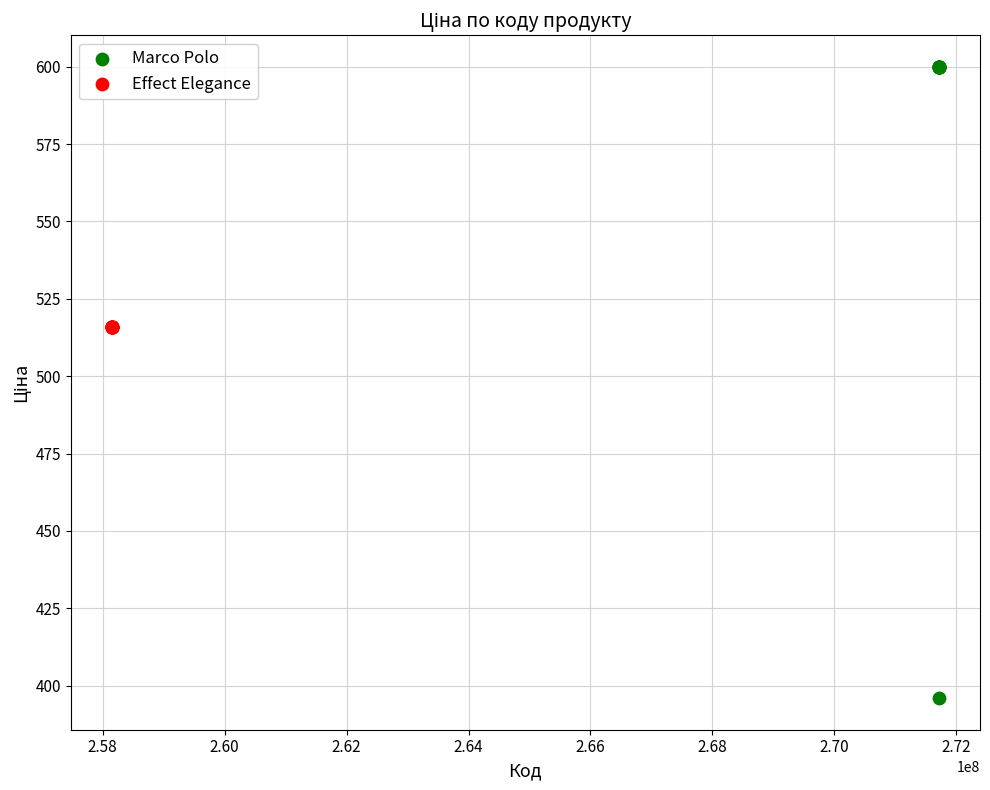

Which series reaches the minimum Y coordinate?

Marco Polo